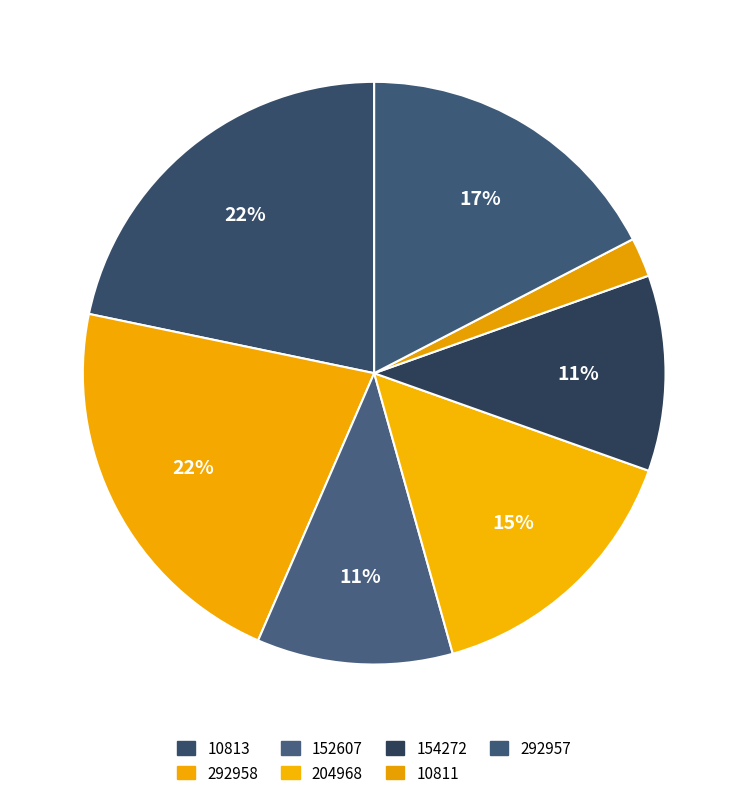

Which slice is the smallest?

10811